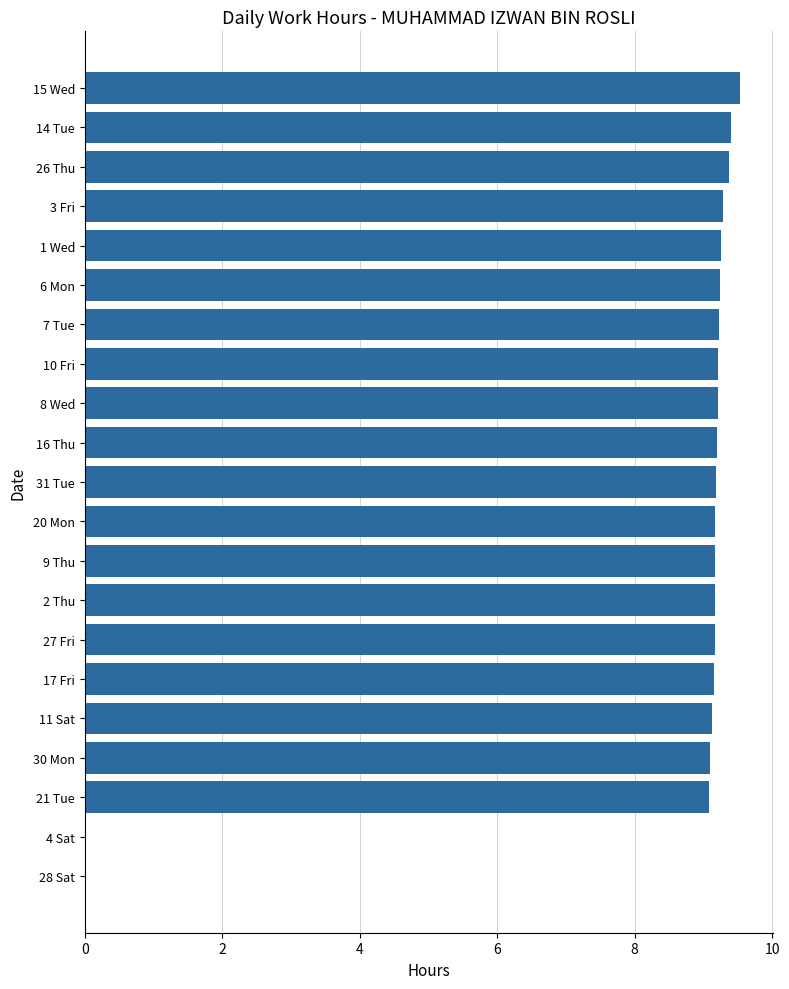

What is the approximate value at 30 Mon?

9.1